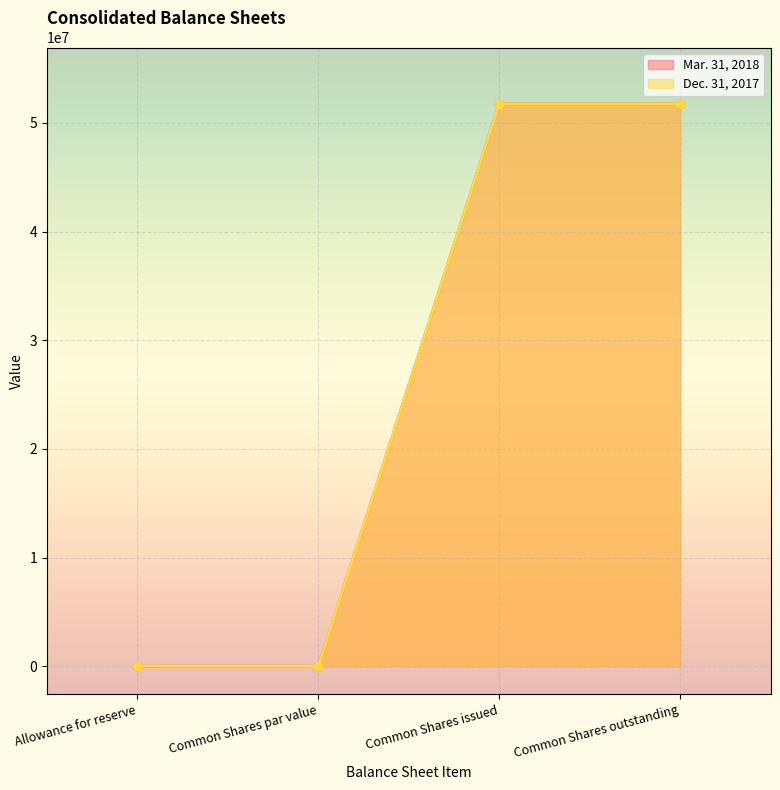

Which series changed the most between Common Shares par value and Common Shares issued?

Mar. 31, 2018